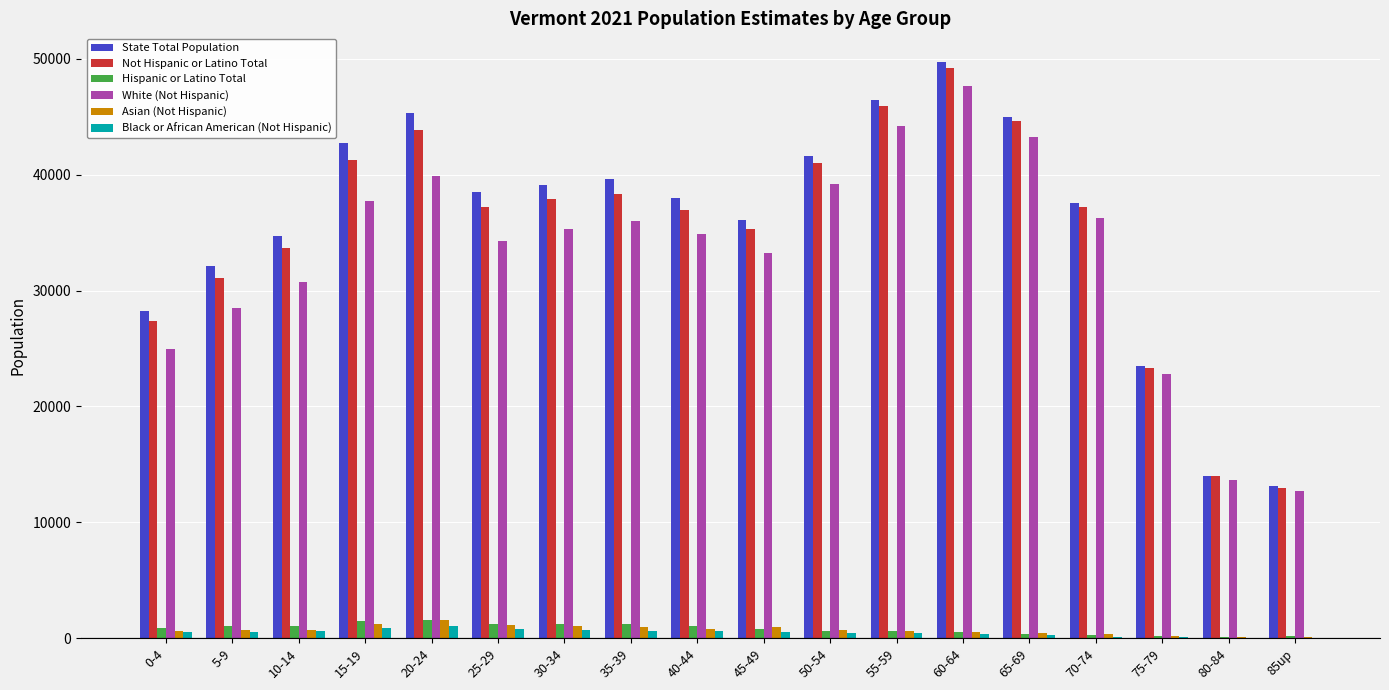

What is the greatest value displayed?

49709